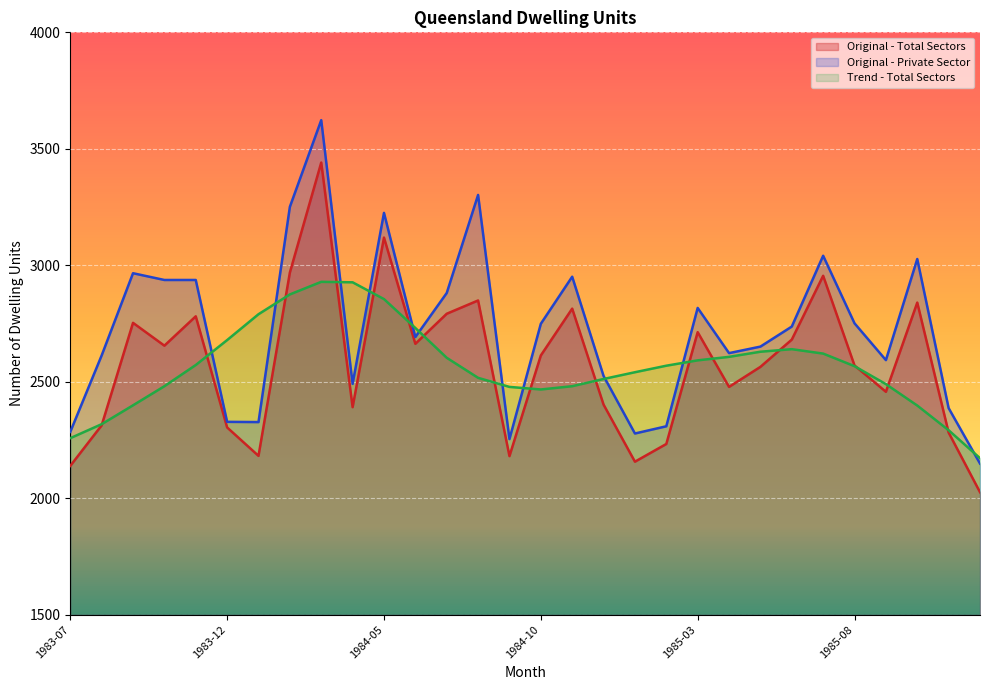

Where does the Original - Private Sector series first go above 2737?

1983-09